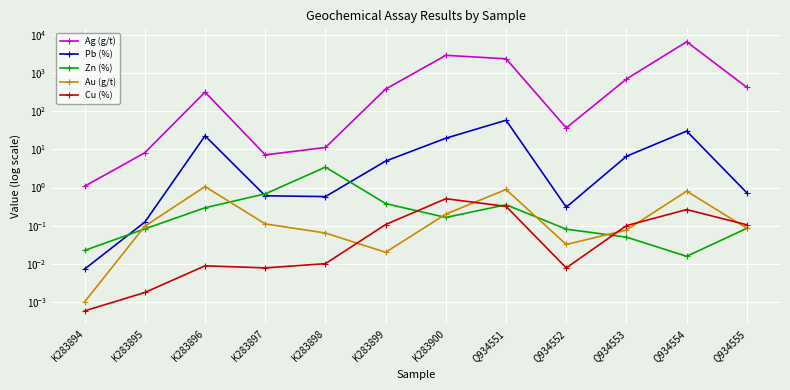

What is the lowest value of the Ag (g/t) series?

1.1